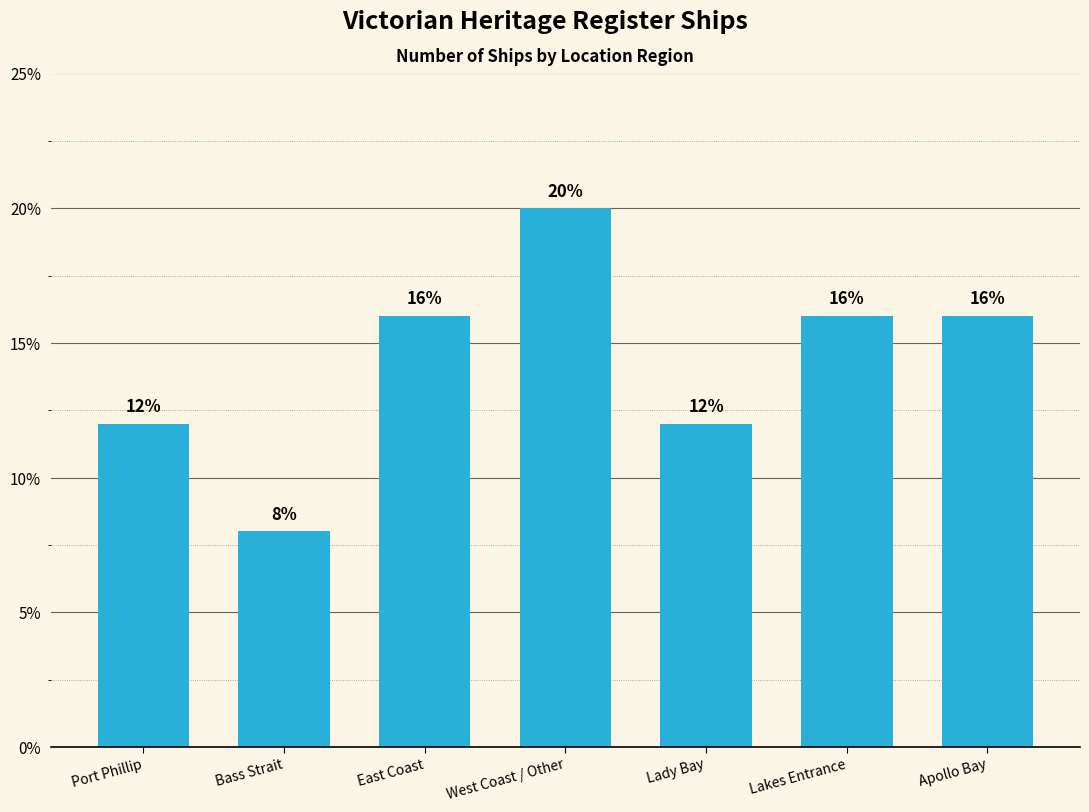

The value at Lakes Entrance is 0.2. True or false?

True